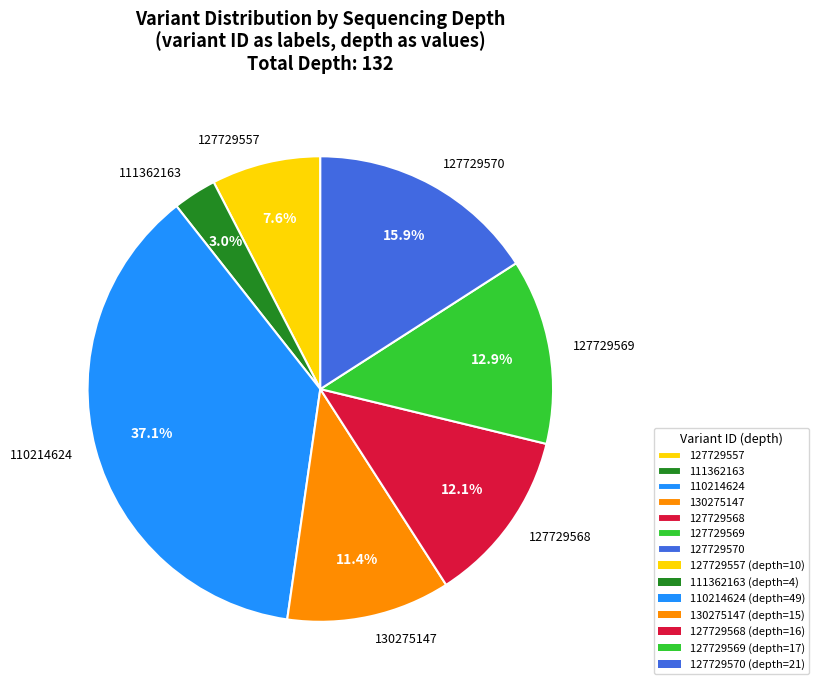

Which category has the smallest portion of the pie?

111362163